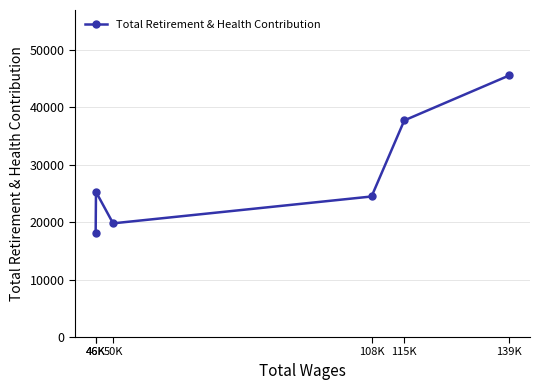

Where does the data first go above 25283?

115K